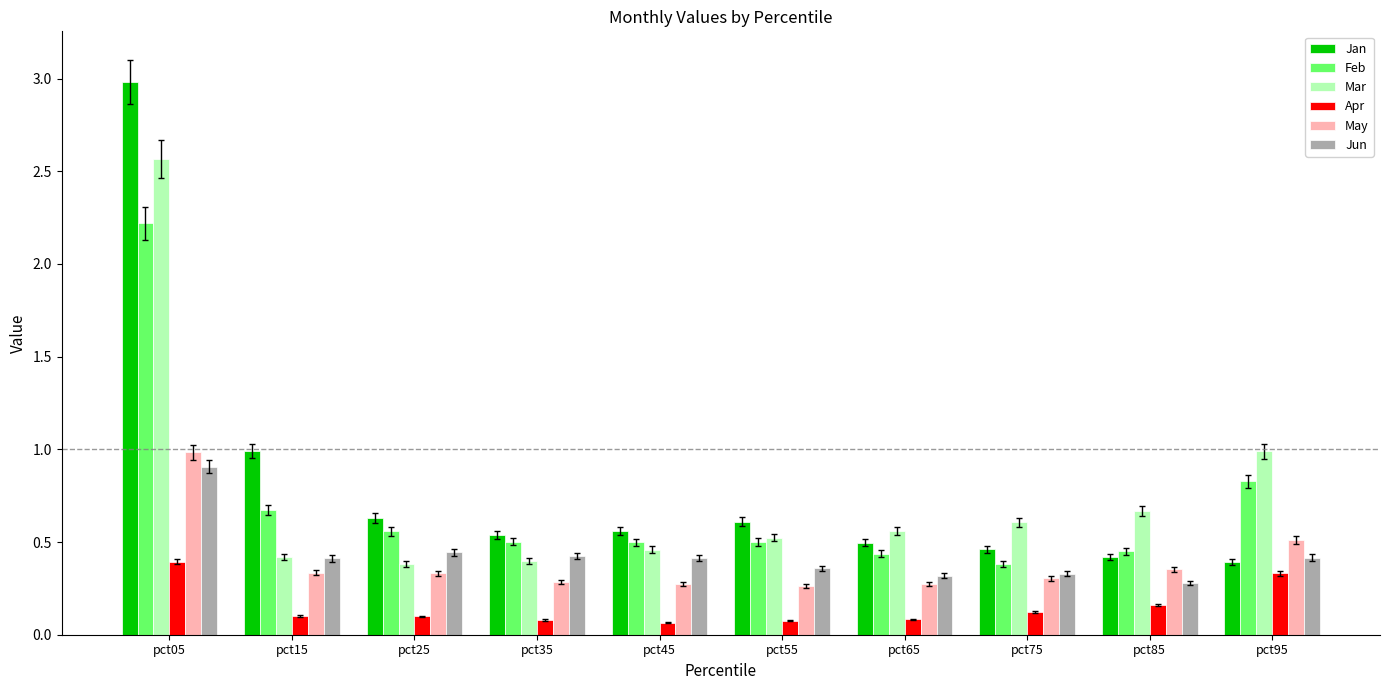

Which series changed the most between pct15 and pct55?

Jan